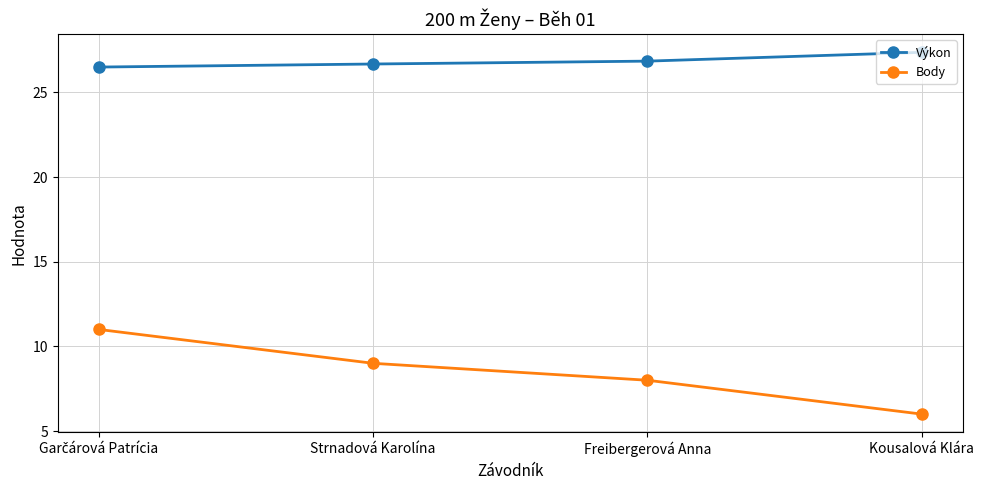

Reading left to right, list all the values displayed in this chart.

Výkon: 26.5	26.7	26.9	27.4
Body: 11.0	9.0	8.0	6.0